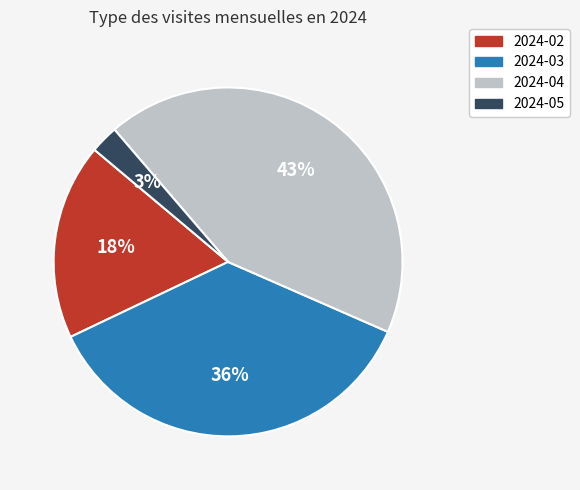

What percentage is the 2024-03 slice, to the nearest percent?

36%